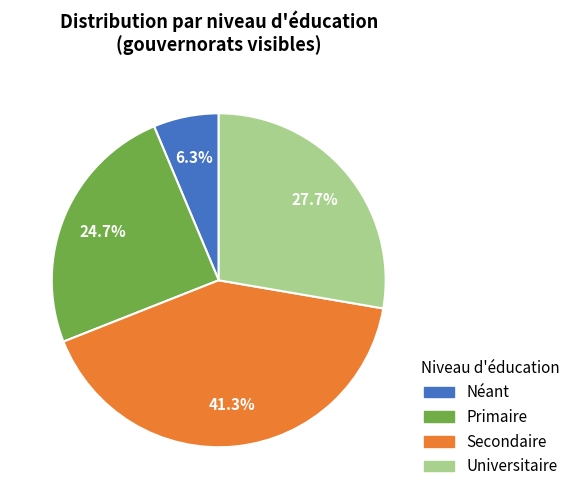

To the nearest percent, what is the difference between the largest and smallest slice percentages?

35%